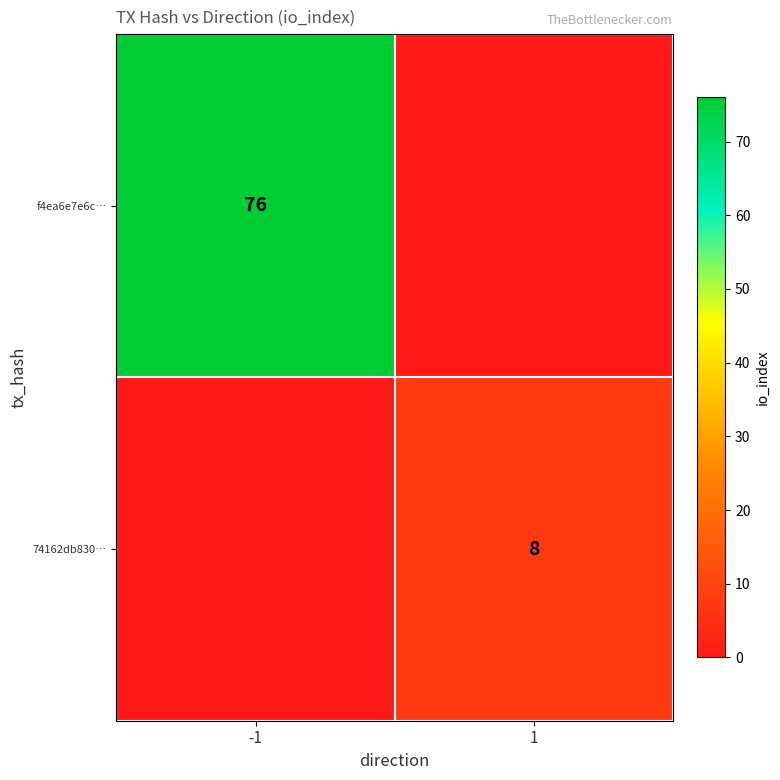

At which category is the sum across all series the highest?

-1